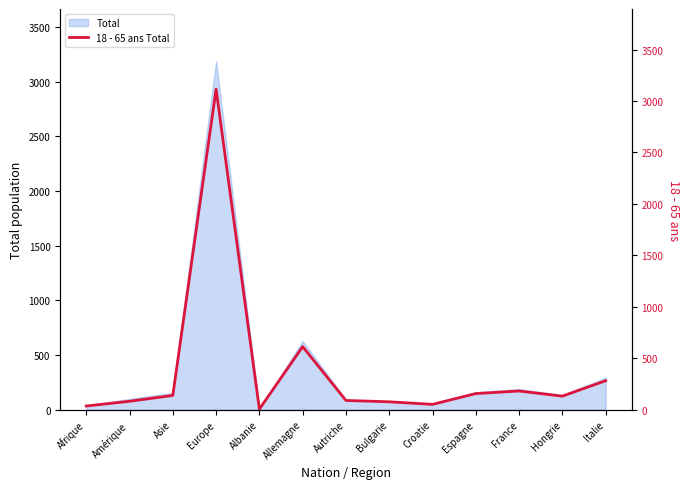

Which has a higher value, Allemagne or Europe?

Europe